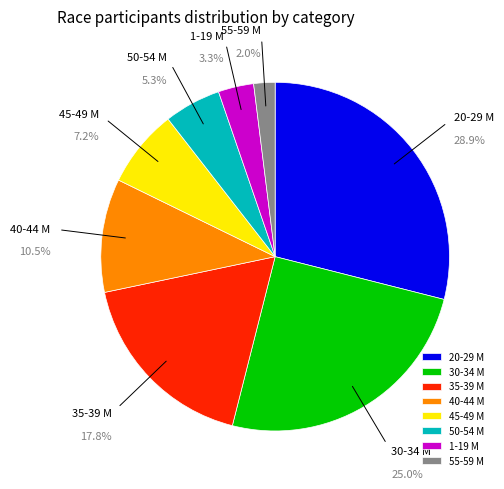

Rank the categories by value from highest to lowest.

20-29 M, 30-34 M, 35-39 M, 40-44 M, 45-49 M, 50-54 M, 1-19 M, 55-59 M